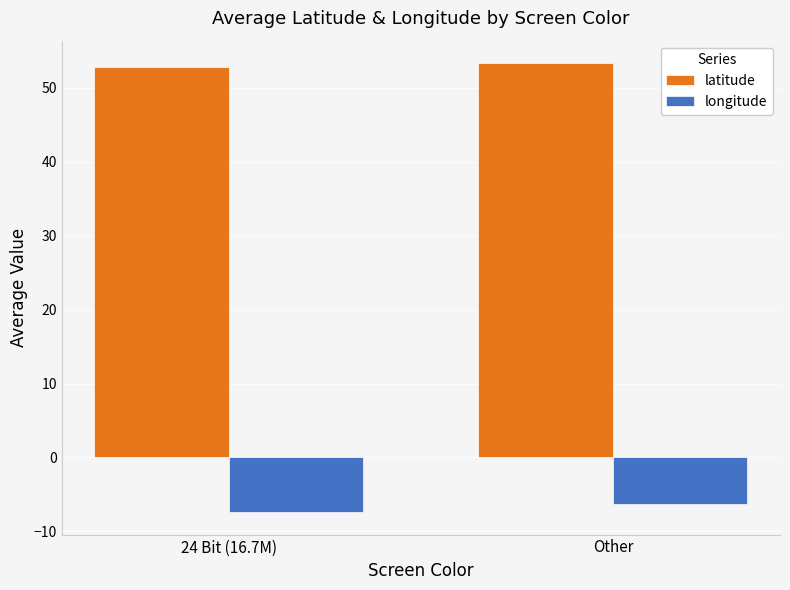

At how many categories does at least one series exceed 5?

2